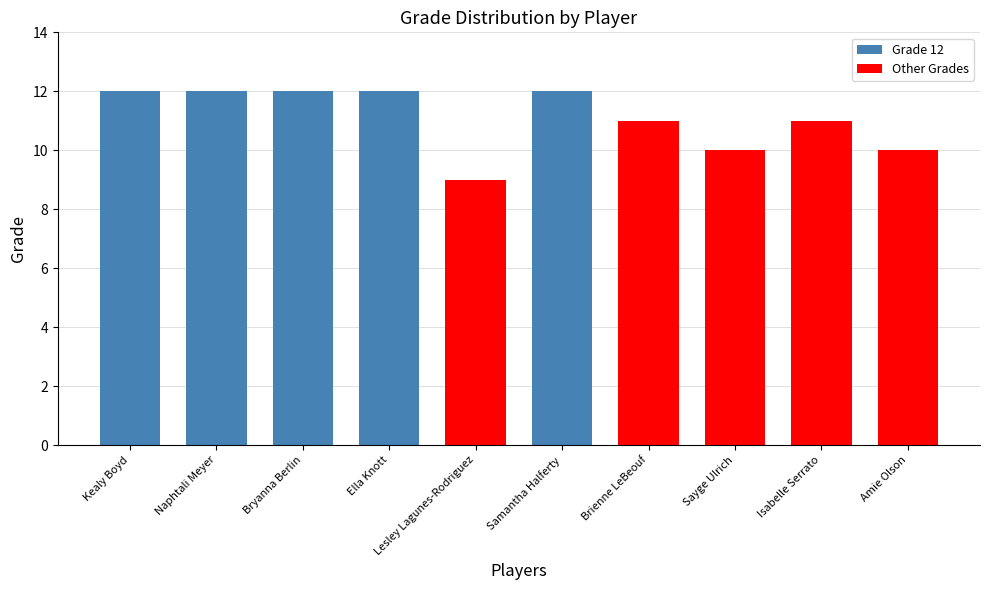

Is the value of Grade 12 at Kealy Boyd greater than the value of Other Grades at Bryanna Berlin?

Yes